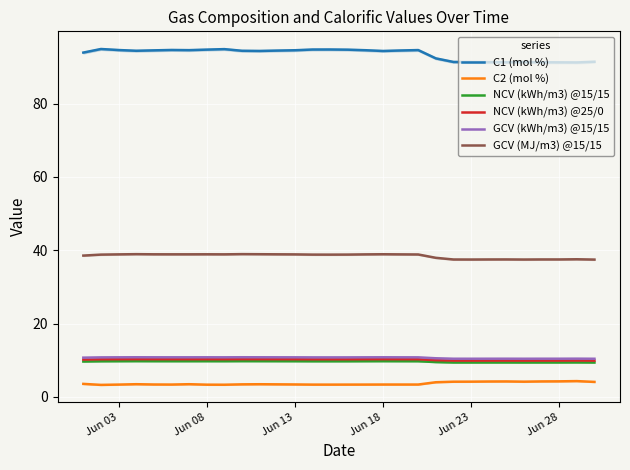

True or false: GCV (kWh/m3) @15/15 and GCV (MJ/m3) @15/15 intersect in this chart.

False